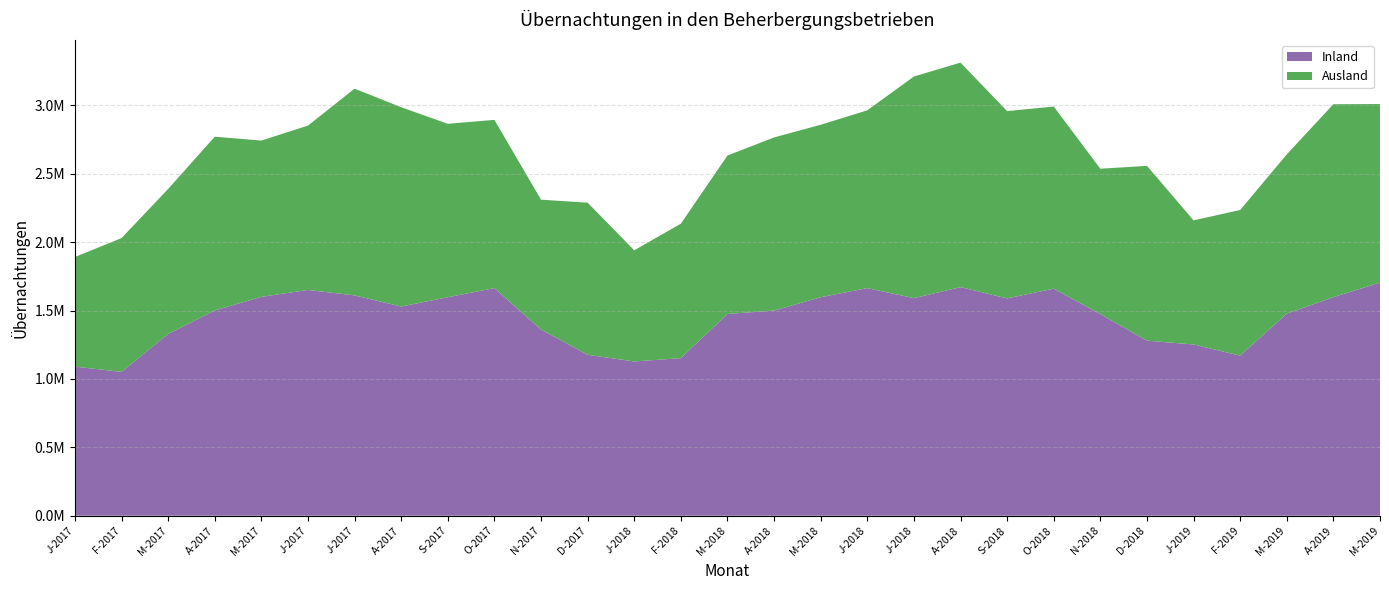

Reading left to right, list all the values displayed in this chart.

Inland: 1090282	1052024	1329303	1501283	1600575	1650938	1611227	1529652	1597719	1664388	1361203	1176847	1127957	1152330	1475460	1500010	1597857	1664345	1591018	1671491	1589193	1660321	1473959	1279988	1252330	1170373	1477763	1598087	1704879
Ausland: 801526	978167	1060134	1270280	1142689	1201925	1511722	1457470	1268194	1230357	949907	1112278	813000	983175	1158526	1266148	1261063	1300002	1620771	1641768	1369531	1331901	1063450	1278370	907511	1065255	1164525	1411082	1305583